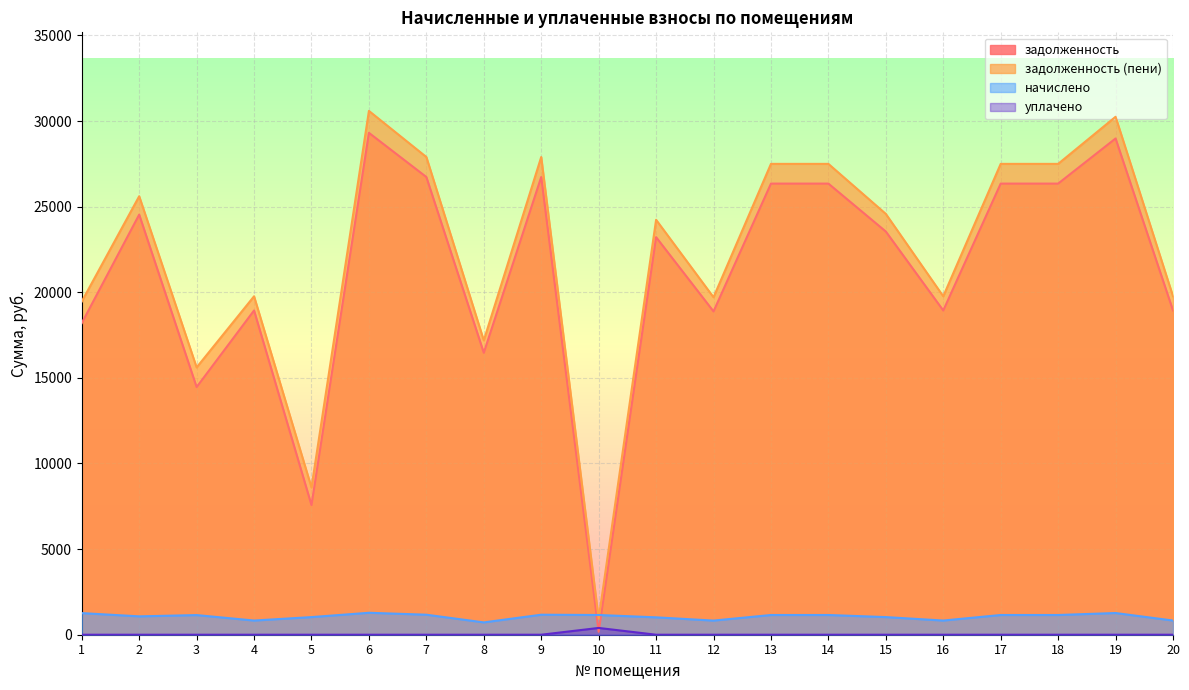

True or false: начислено has more than 1 points higher than both neighbors.

True